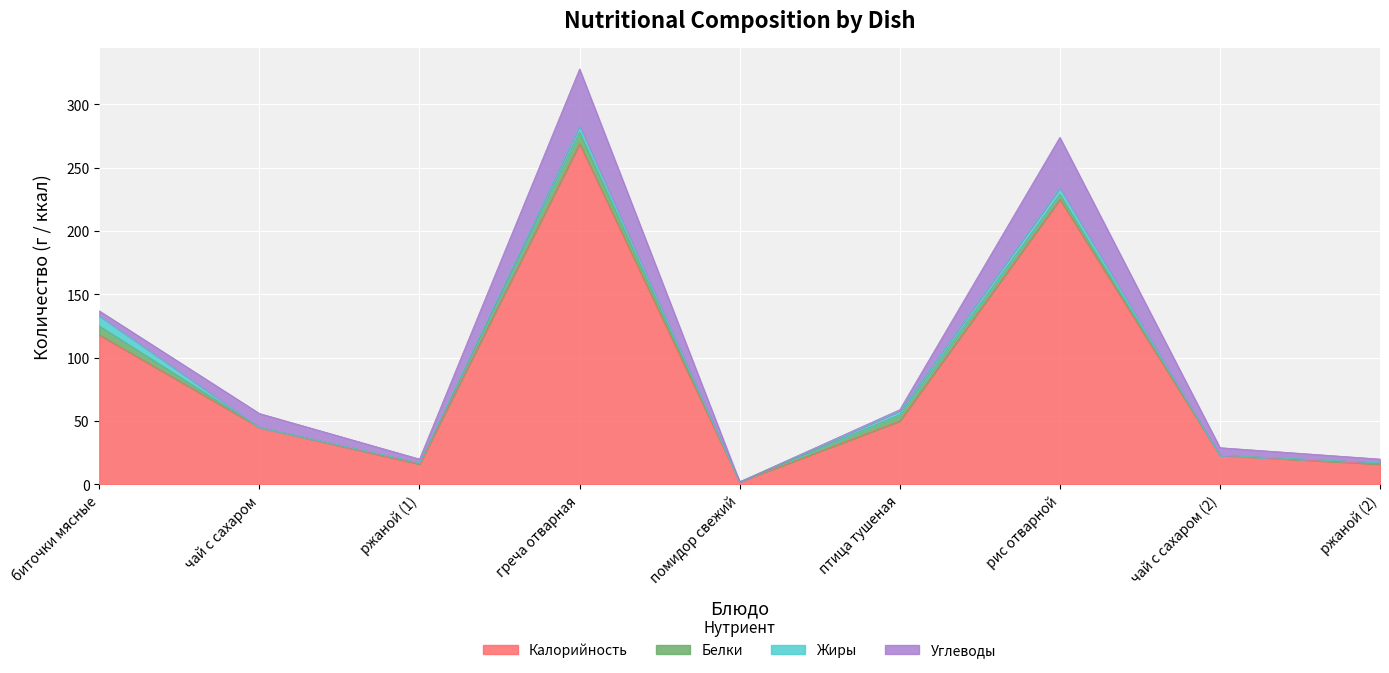

Reading right to left, what are all the values shown in this chart?

Калорийность: ржаной (2)=16	чай с сахаром (2)=23	рис отварной=225	птица тушеная=50	помидор свежий=2	греча отварная=269	ржаной (1)=16	чай с сахаром=45	биточки мясные=118
Белки: ржаной (2)=1	чай с сахаром (2)=0	рис отварной=4	птица тушеная=5	помидор свежий=0	греча отварная=9	ржаной (1)=1	чай с сахаром=0	биточки мясные=7
Жиры: ржаной (2)=0	чай с сахаром (2)=0	рис отварной=5	птица тушеная=3	помидор свежий=0	греча отварная=5	ржаной (1)=0	чай с сахаром=0	биточки мясные=8
Углеводы: ржаной (2)=3	чай с сахаром (2)=6	рис отварной=40	птица тушеная=1	помидор свежий=0	греча отварная=45	ржаной (1)=3	чай с сахаром=11	биточки мясные=4